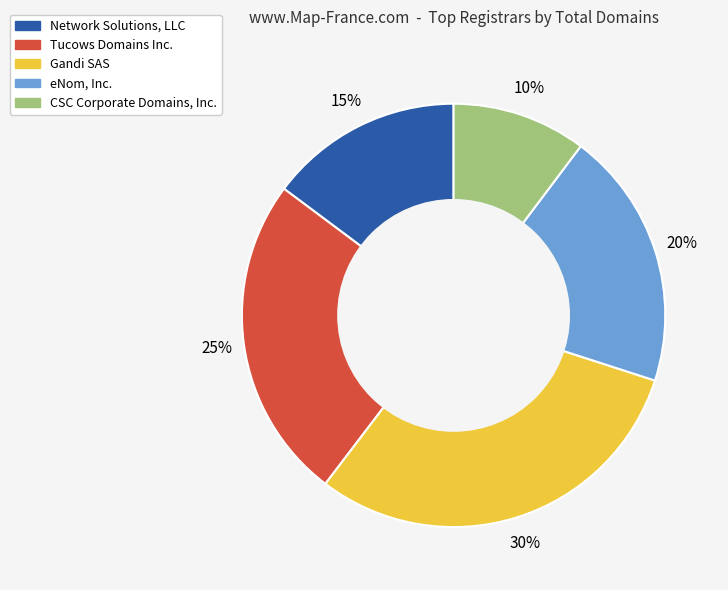

Is there any slice that represents more than half of the pie?

No